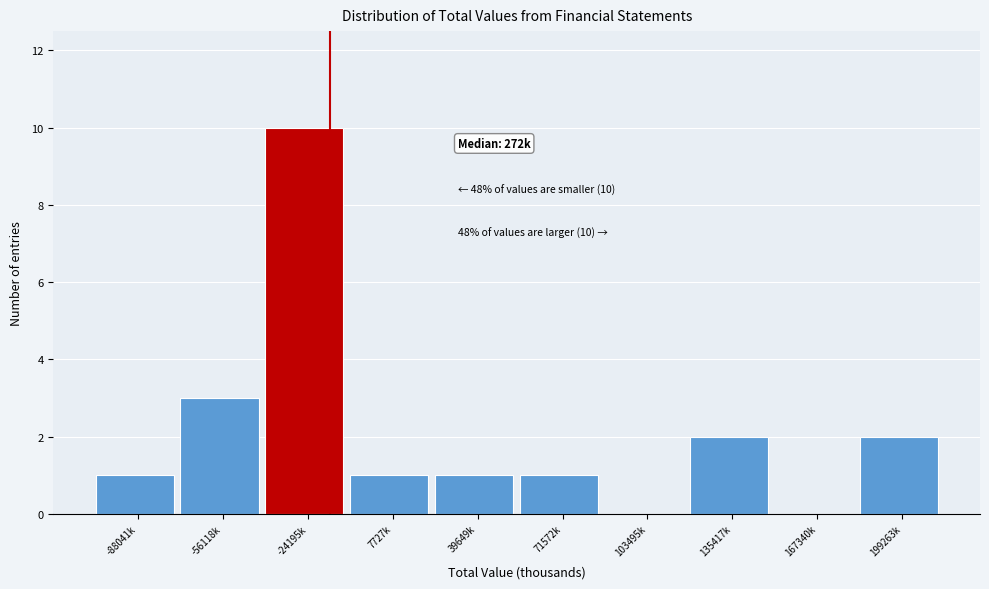

Reading left to right, what are all the values shown in this chart?

-88041k=1	-56118k=3	-24195k=10	7727k=1	39649k=1	71572k=1	103495k=0	135417k=2	167340k=0	199263k=2